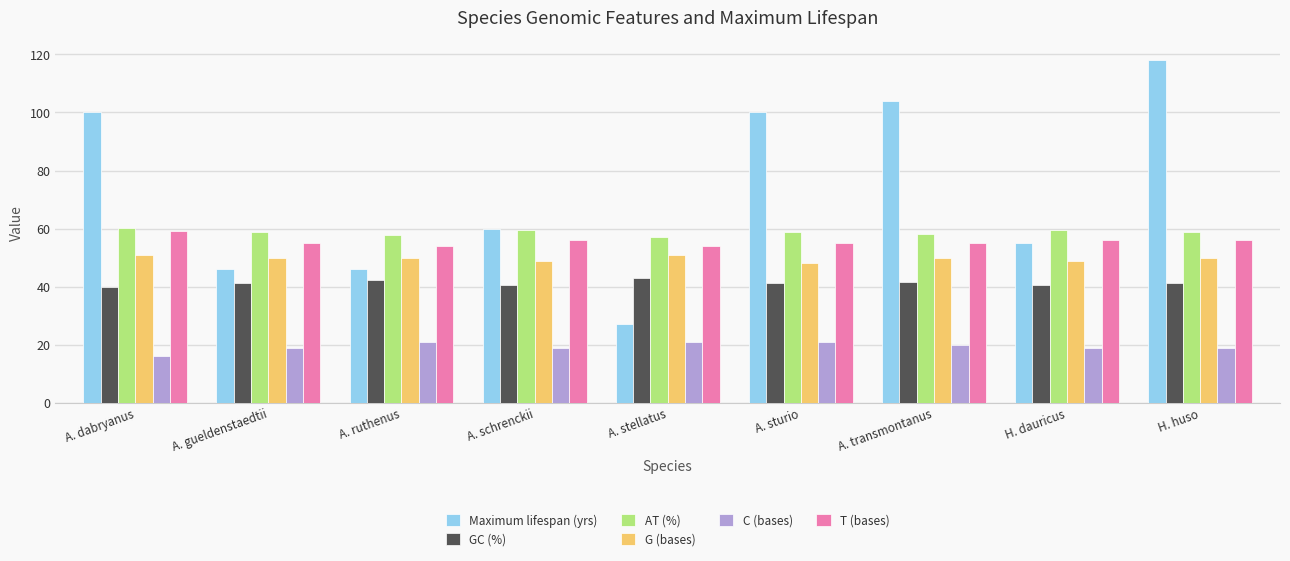

What value does the GC (%) series have at H. dauricus?

40.5